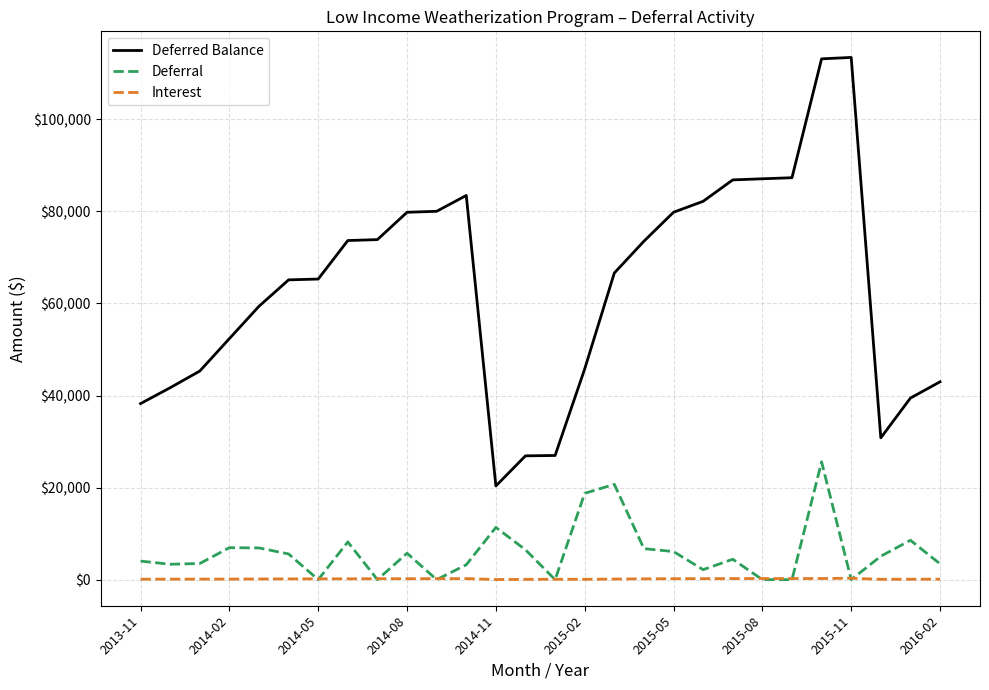

True or false: Deferred Balance and Deferral cross at least once.

False